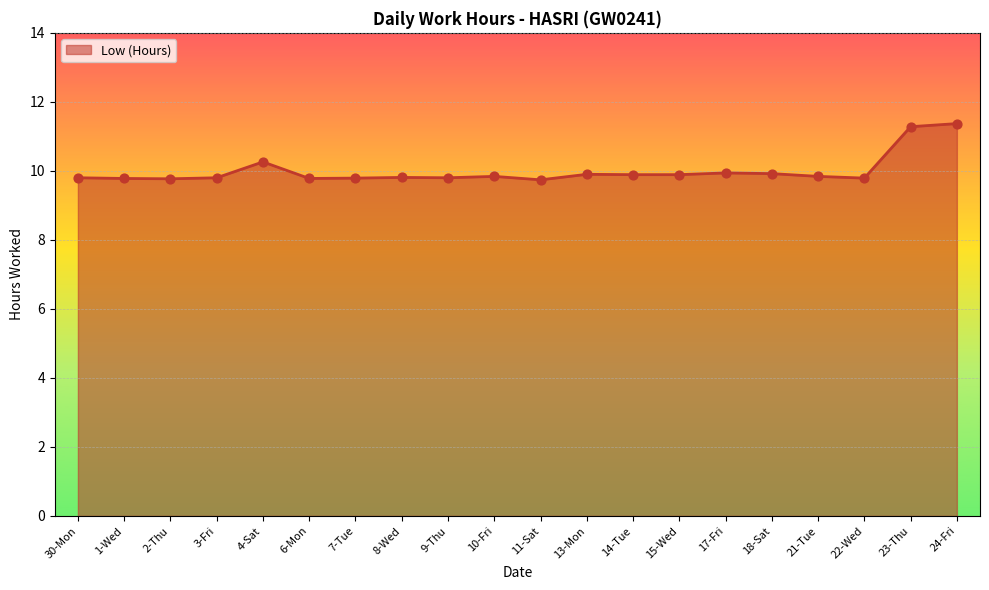

What is the change in value from 2-Thu to 4-Sat?

+0.5